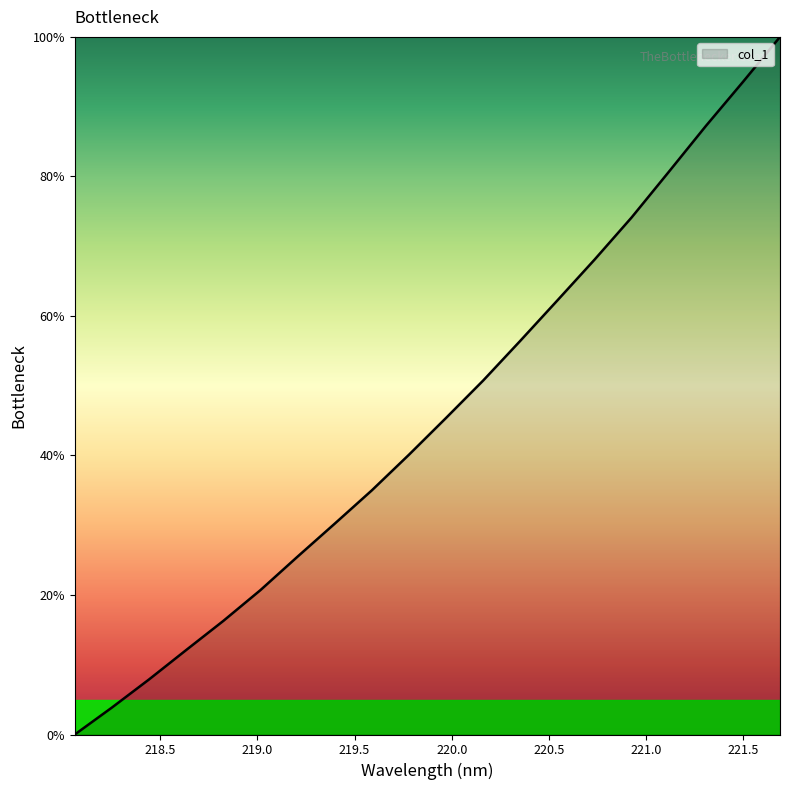

True or false: there are more than 1 points higher than both neighbors.

False